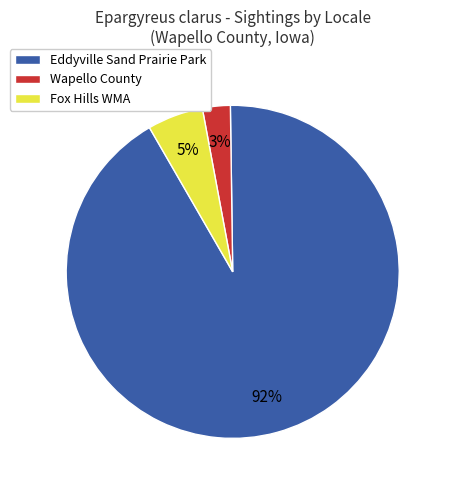

Between Eddyville Sand Prairie Park and Fox Hills WMA, which is larger?

Eddyville Sand Prairie Park